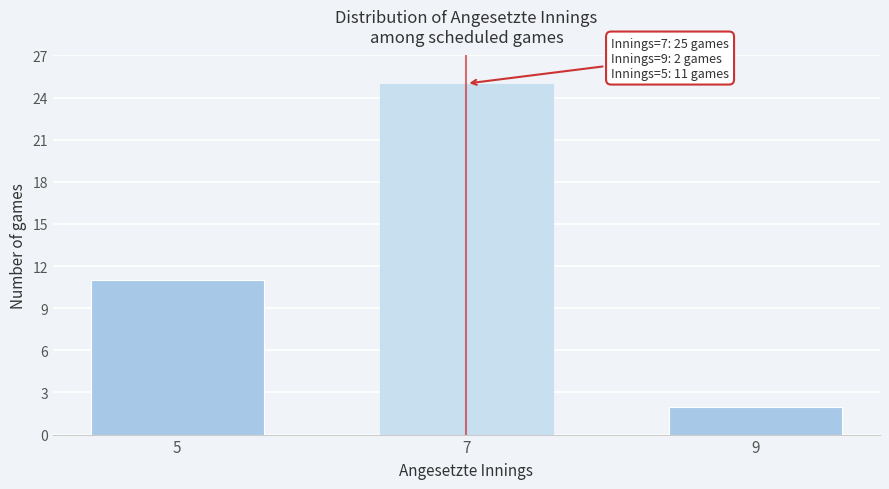

Reading left to right, extract all data points from this chart.

5=11	7=25	9=2